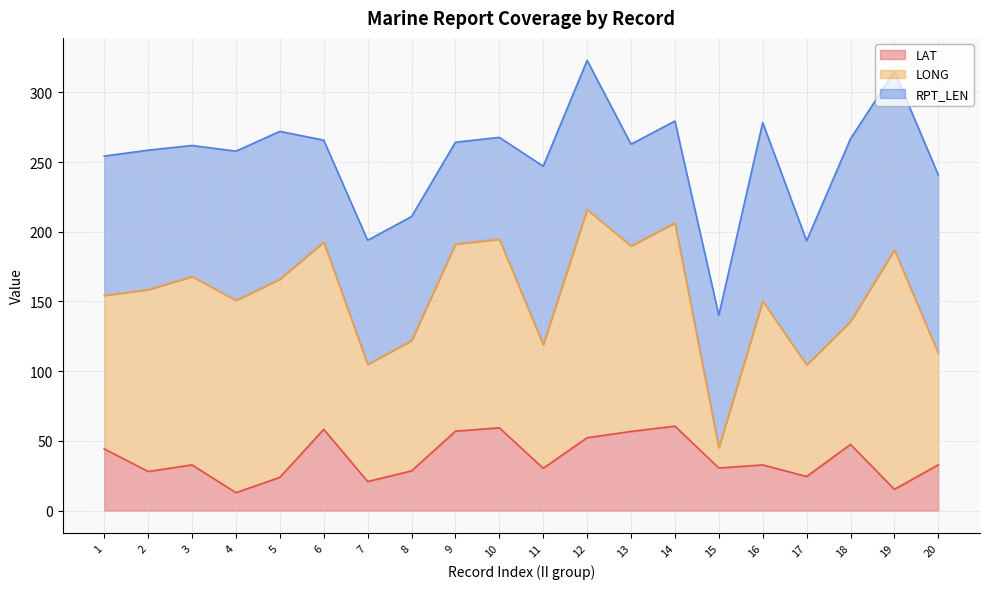

What is the difference between the maximum and minimum values in the LONG series?

157.2